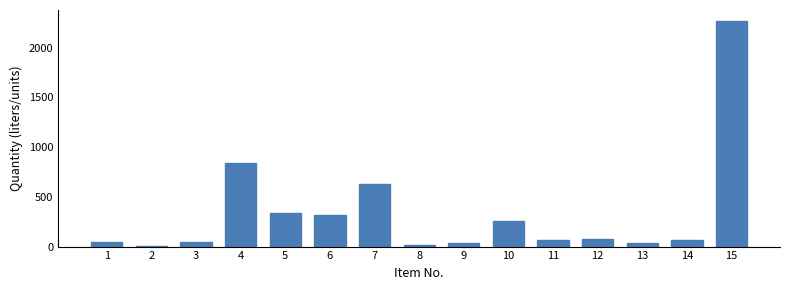

What is the ratio of the value at 7 to the value at 6?

2.0